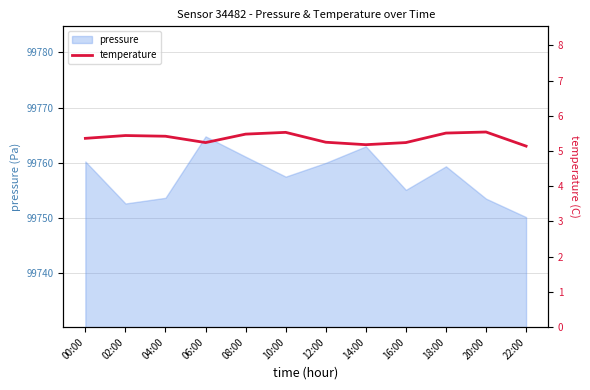

The value at 10:00 is 8.7. True or false?

False